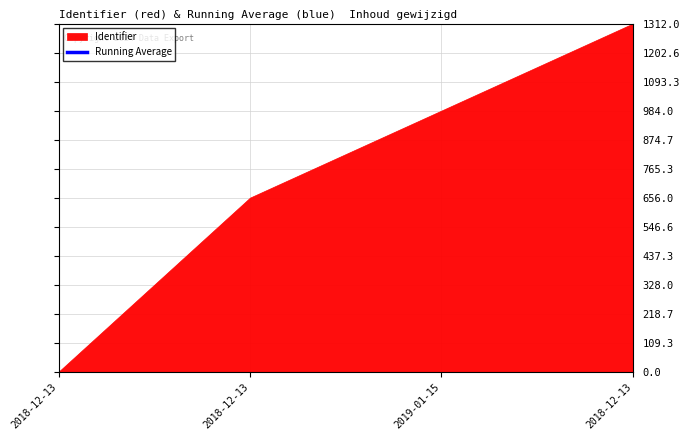

List the labels in order of value, smallest first.

2018-12-13, 2018-12-13, 2019-01-15, 2018-12-13